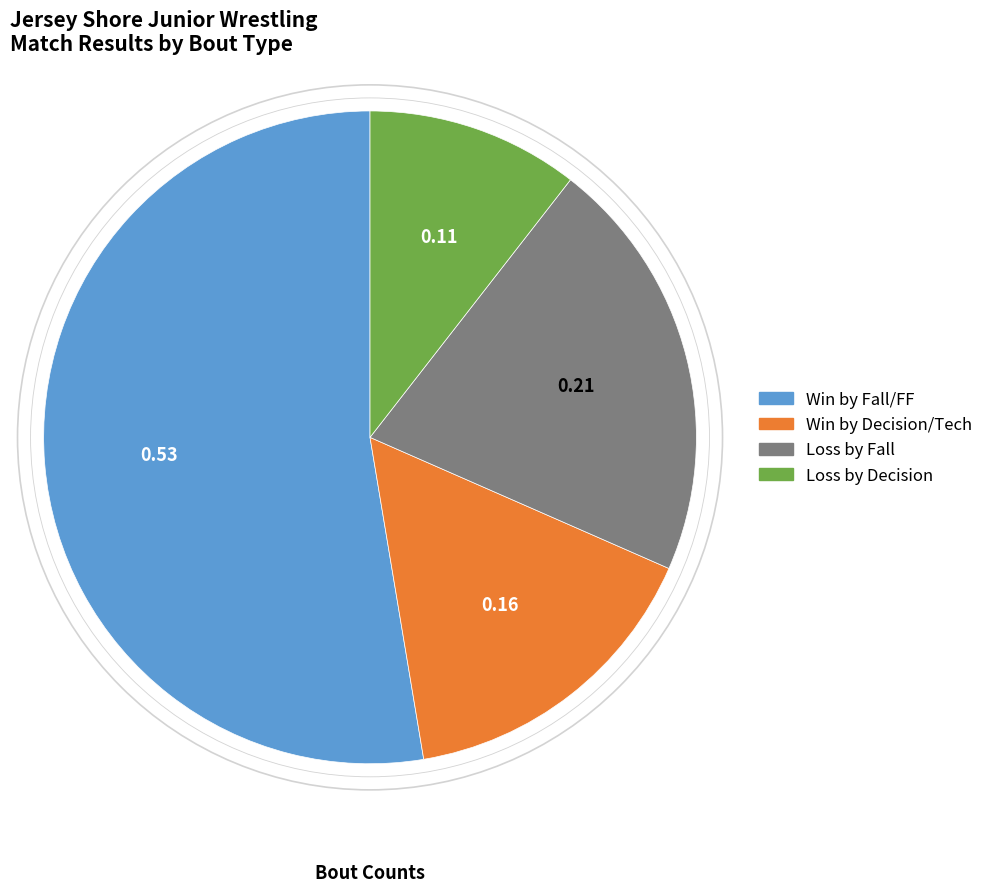

Is there a majority slice in this chart?

Yes